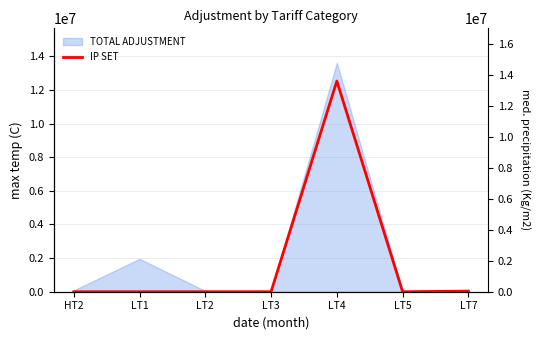

True or false: the data shows 13622751.4 at LT4.

True